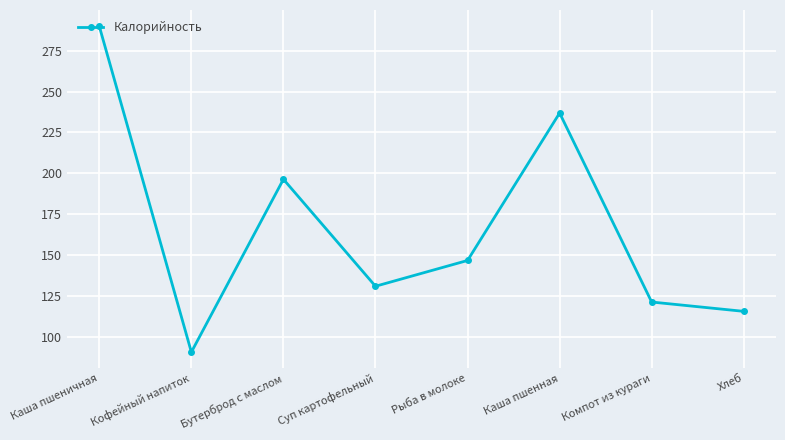

The chart shows a value of 52.9 at Суп картофельный. True or false?

False